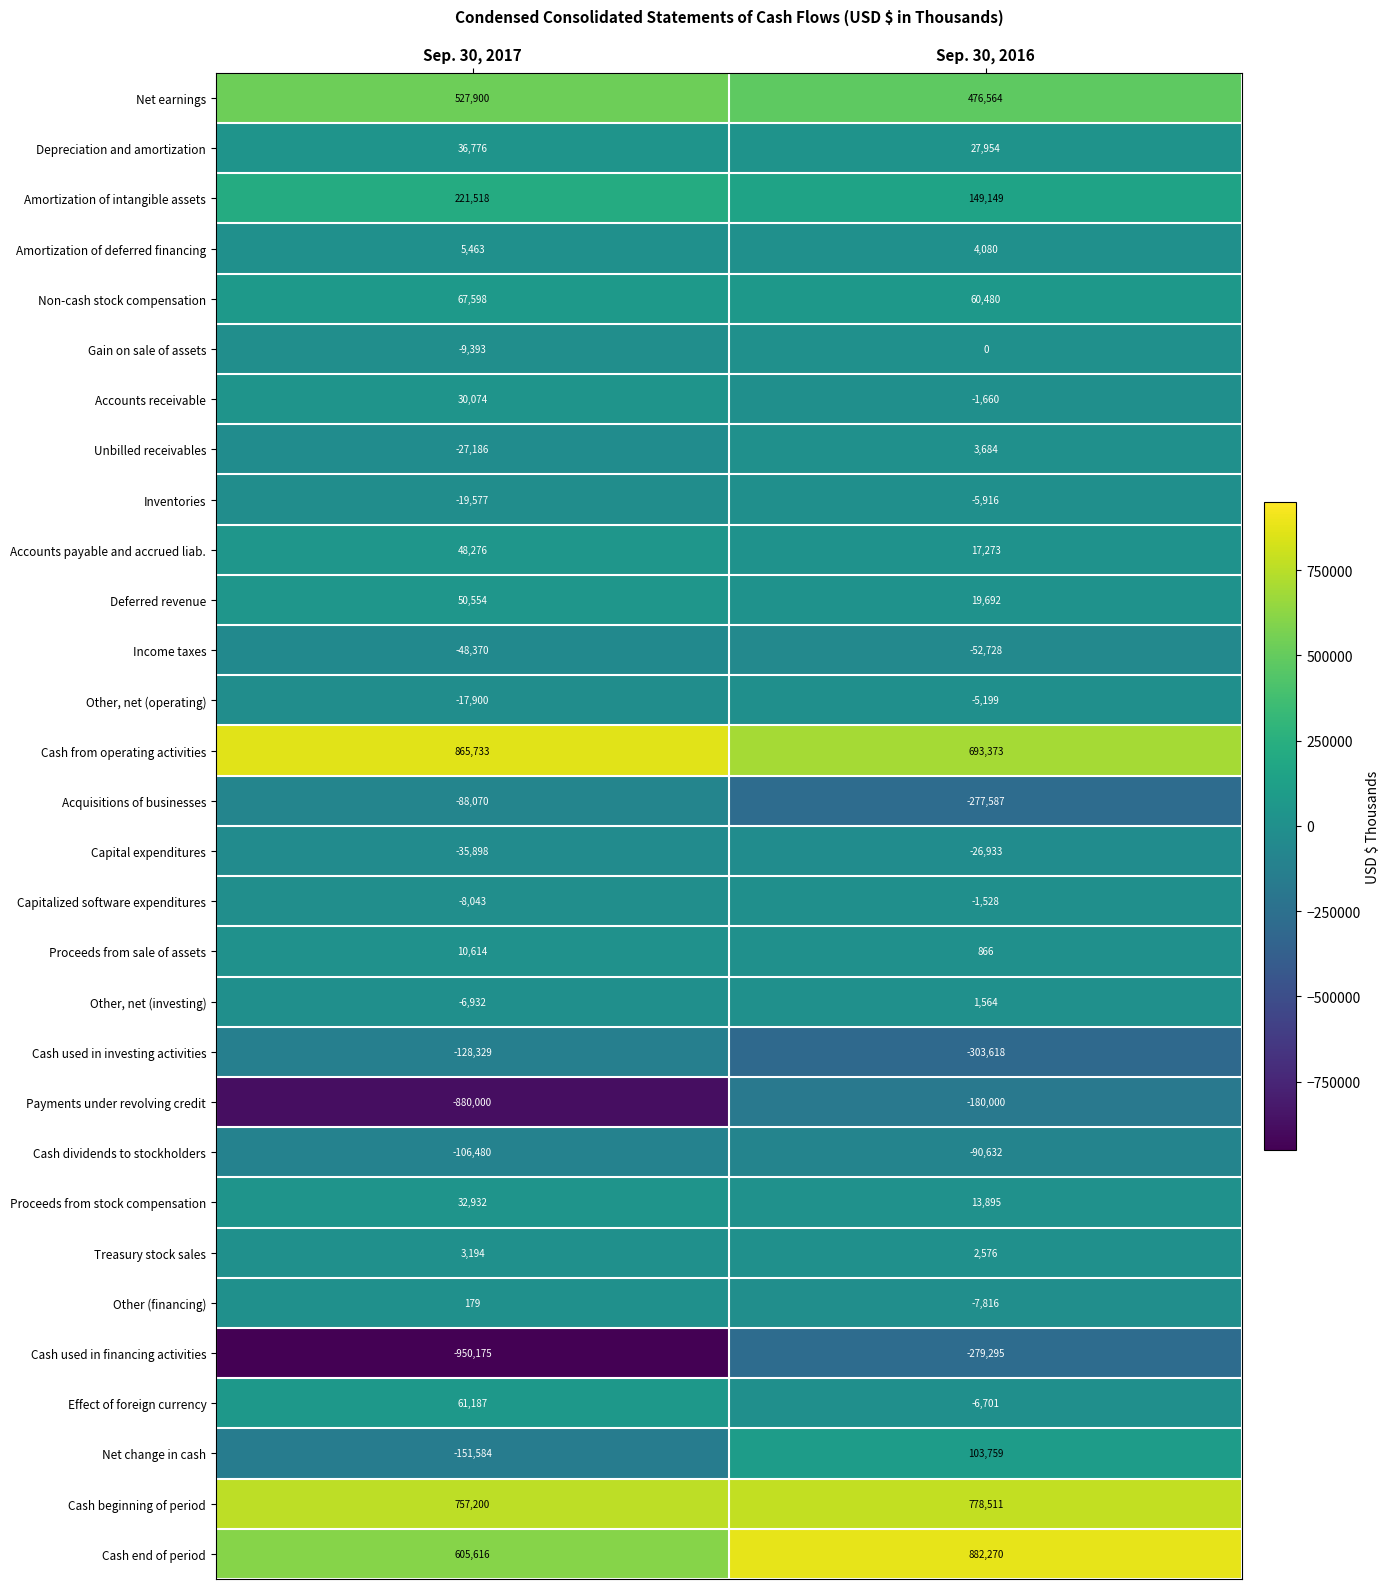

The value of Proceeds from stock compensation at Sep. 30, 2016 is 13895. True or false?

True